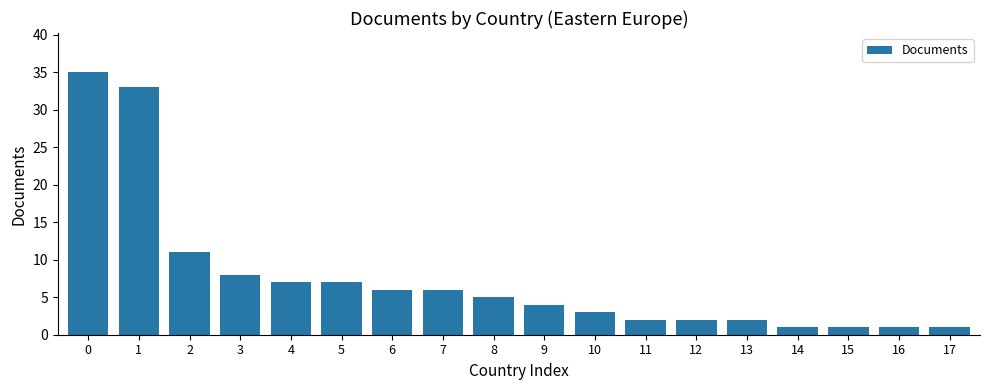

What is the change in value from 0 to 11?

-33